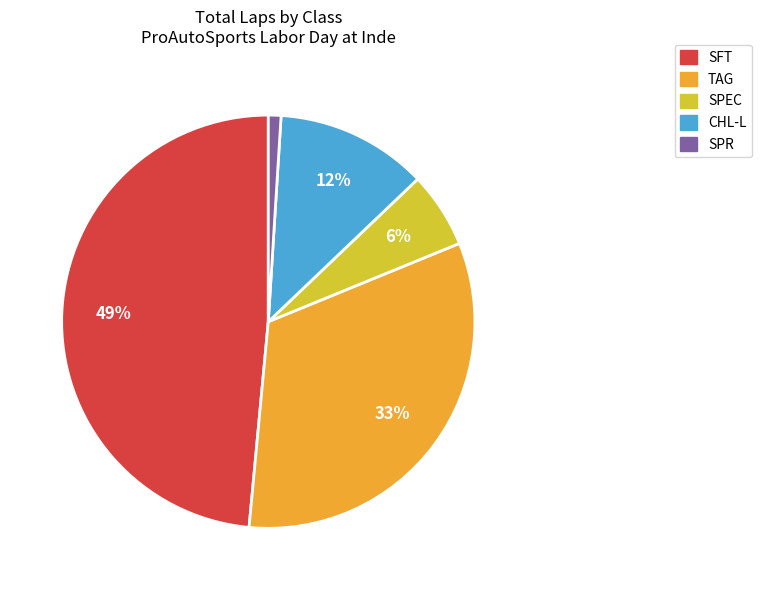

How many slices are in this pie chart?

5